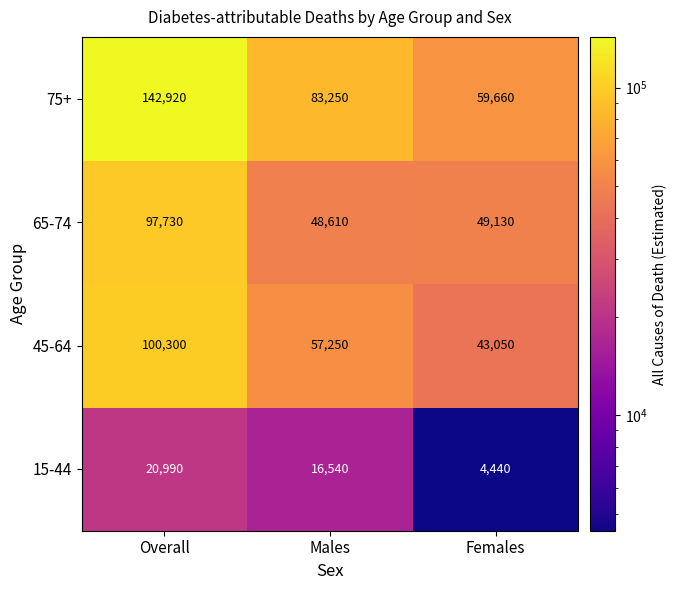

Reading left to right, list all the values displayed in this chart.

75+: Overall=142920	Males=83250	Females=59660
65-74: Overall=97730	Males=48610	Females=49130
45-64: Overall=100300	Males=57250	Females=43050
15-44: Overall=20990	Males=16540	Females=4440